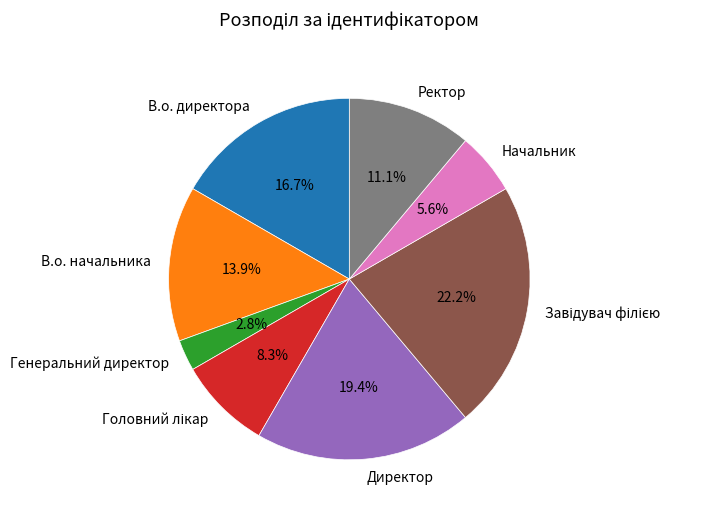

Which has a higher value, Генеральний директор or В.о. начальника?

В.о. начальника